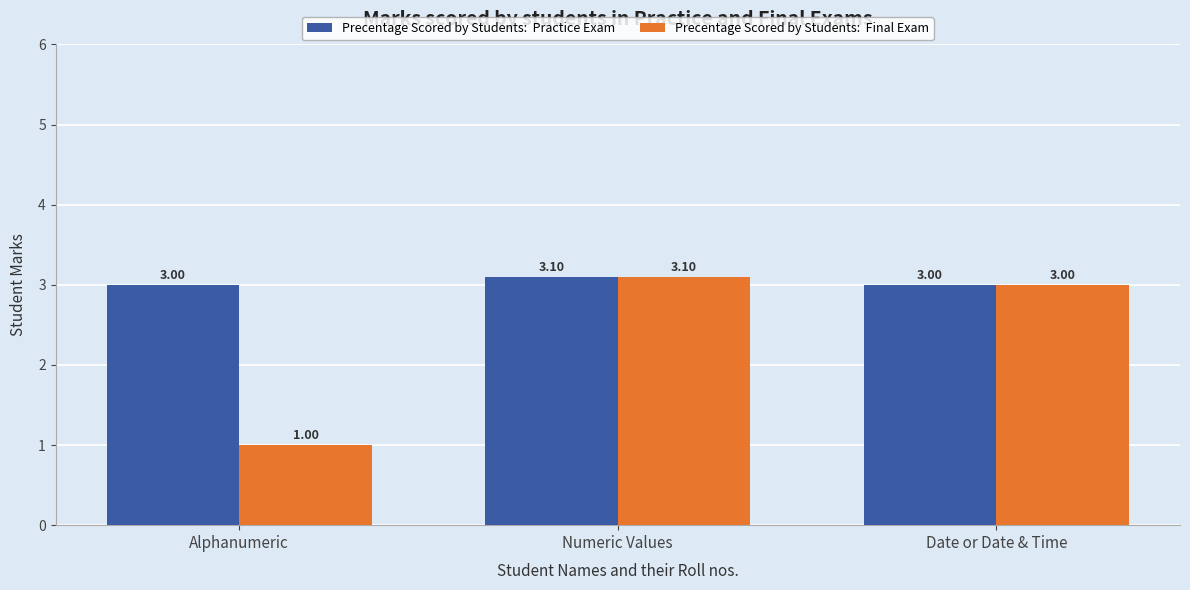

At which category does the chart reach its peak across all series?

Numeric Values